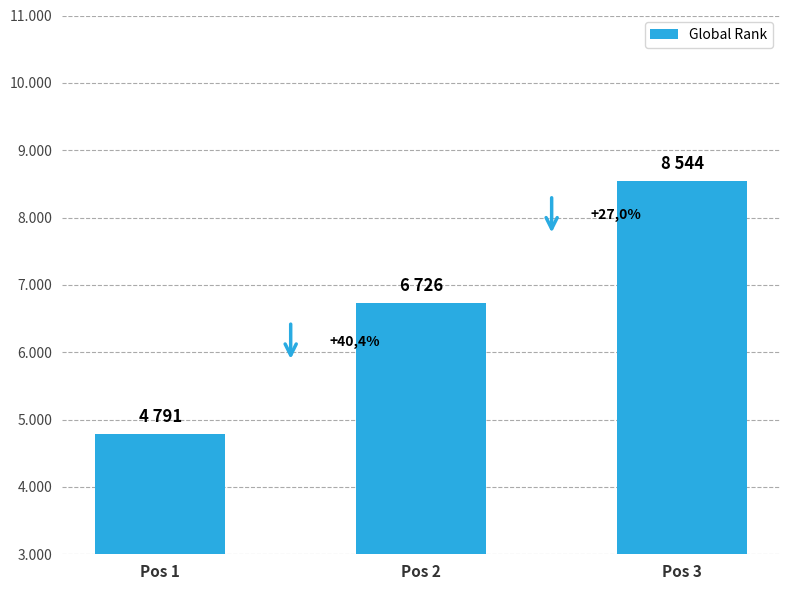

The value at Pos 1 is 7708. True or false?

False